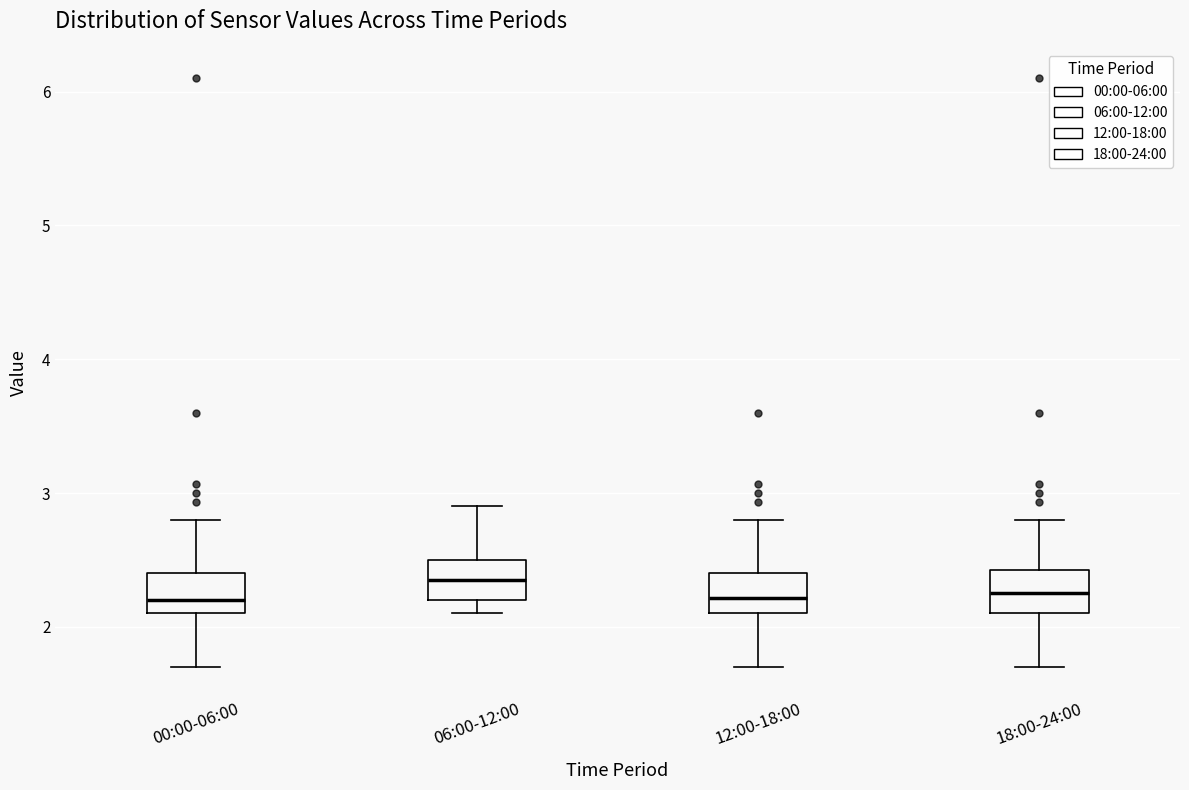

Reading left to right, read every box against the y-axis: the position of its median line, the range the box covers, and the ends of its whiskers. The values are not printed on the chart, so give them approximately, as read against the axis.

00:00-06:00: median 2.2, box 2.1 to 2.4, whiskers 1.7 to 2.8
06:00-12:00: median 2.4, box 2.2 to 2.5, whiskers 2.1 to 2.9
12:00-18:00: median 2.2, box 2.1 to 2.4, whiskers 1.7 to 2.8
18:00-24:00: median 2.3, box 2.1 to 2.4, whiskers 1.7 to 2.8